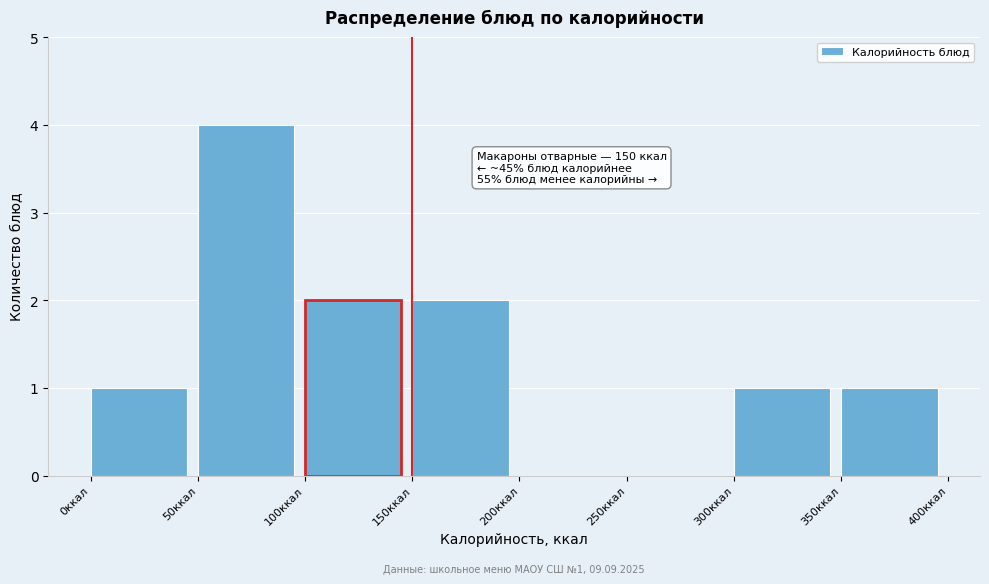

Which range on the x-axis has the tallest bar?

50 to 100